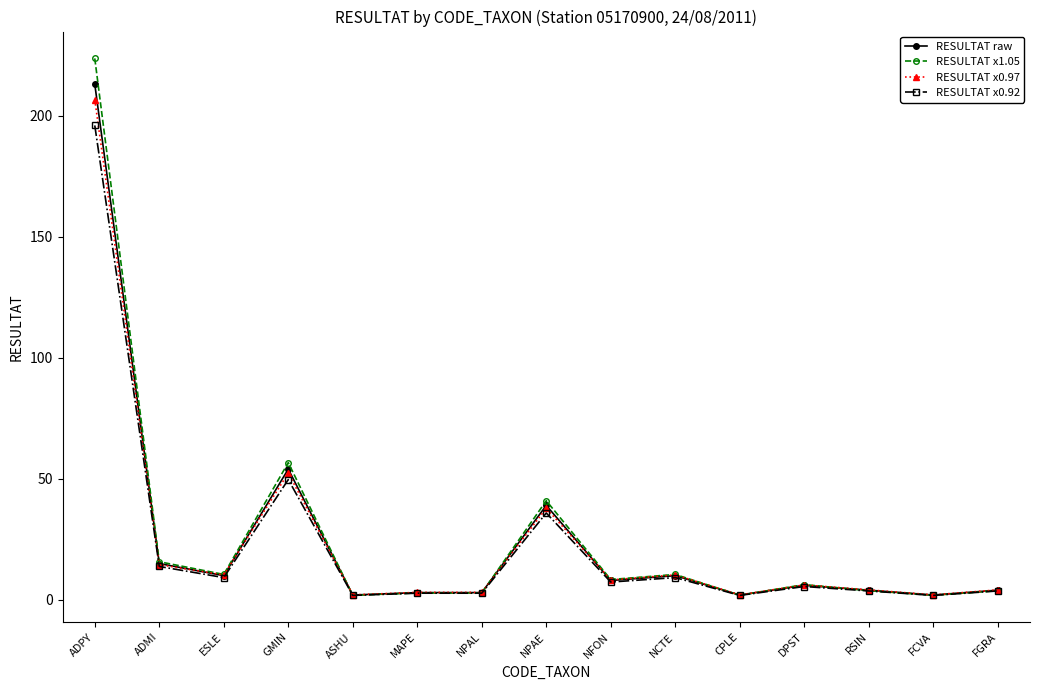

What is the difference between the highest and lowest values at NPAE?

5.1